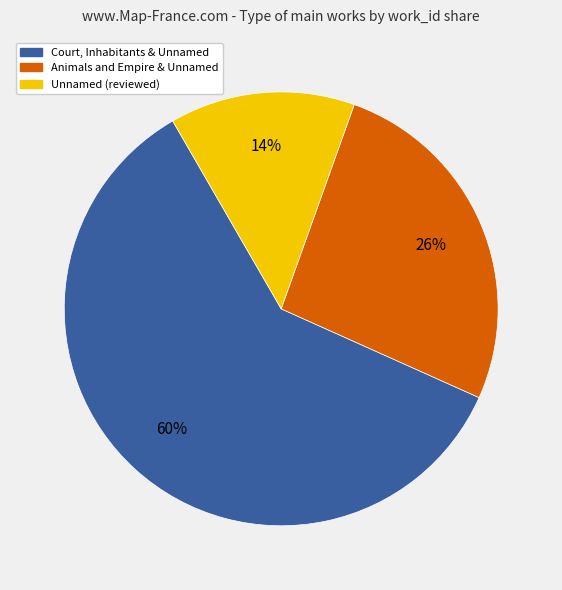

Which slice represents more than half of the pie?

Court, Inhabitants & Unnamed